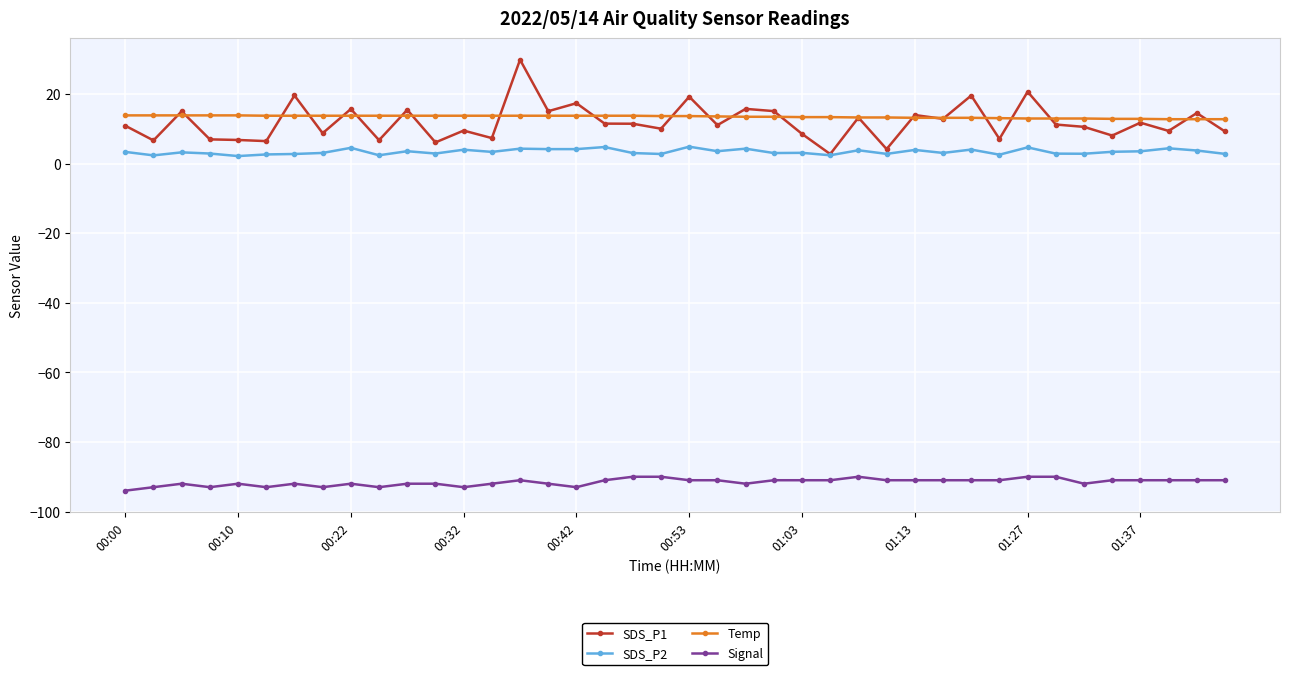

True or false: Signal has more than 0 points higher than both neighbors.

True